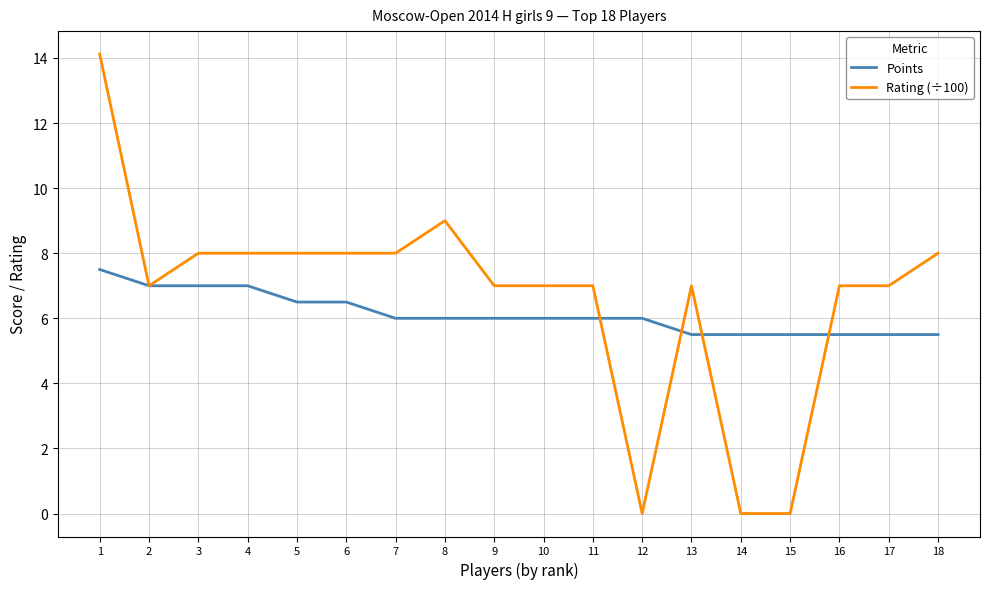

Does the chart display data point markers on the line(s)?

No